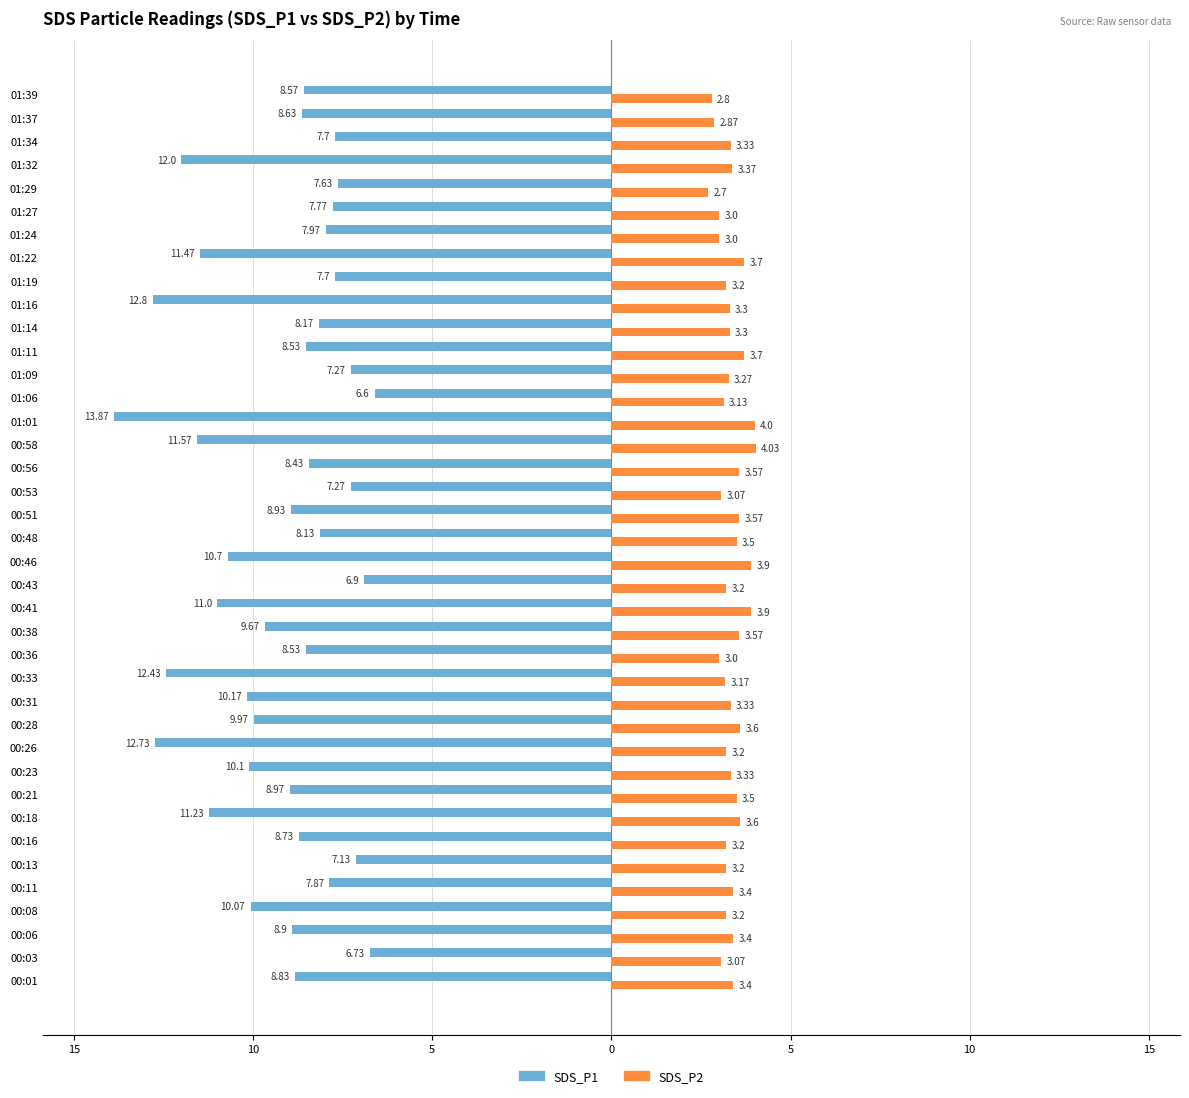

What are all the series names shown in the legend?

SDS_P1, SDS_P2